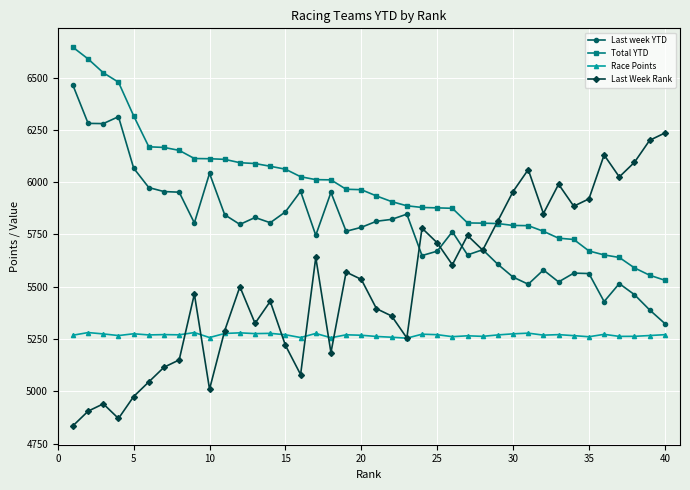

What is the value of the Race Points point at the 20th from the left?

5268.0